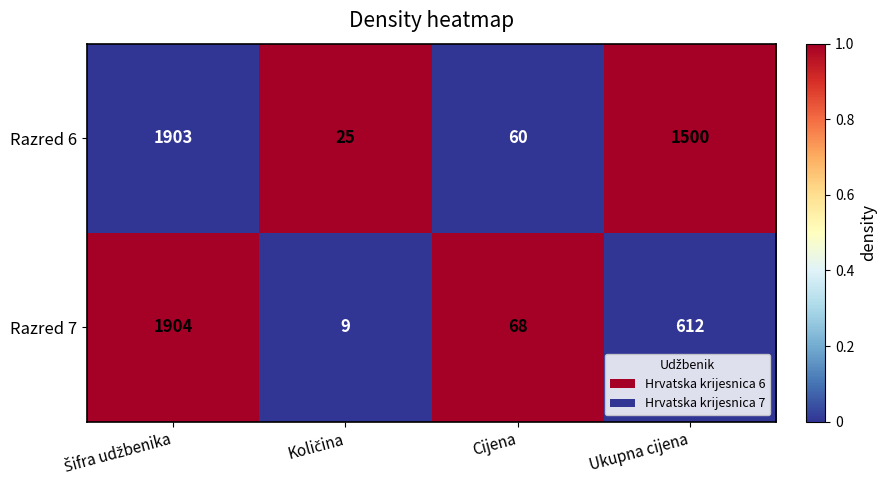

Reading left to right, extract all data points from this chart.

Razred 6: 1903	25	60	1500
Razred 7: 1904	9	68	612